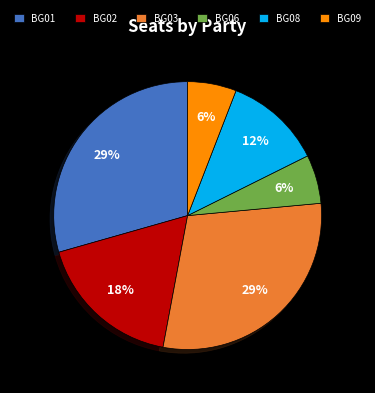

To the nearest percent, what percentage of the pie is BG03?

29%